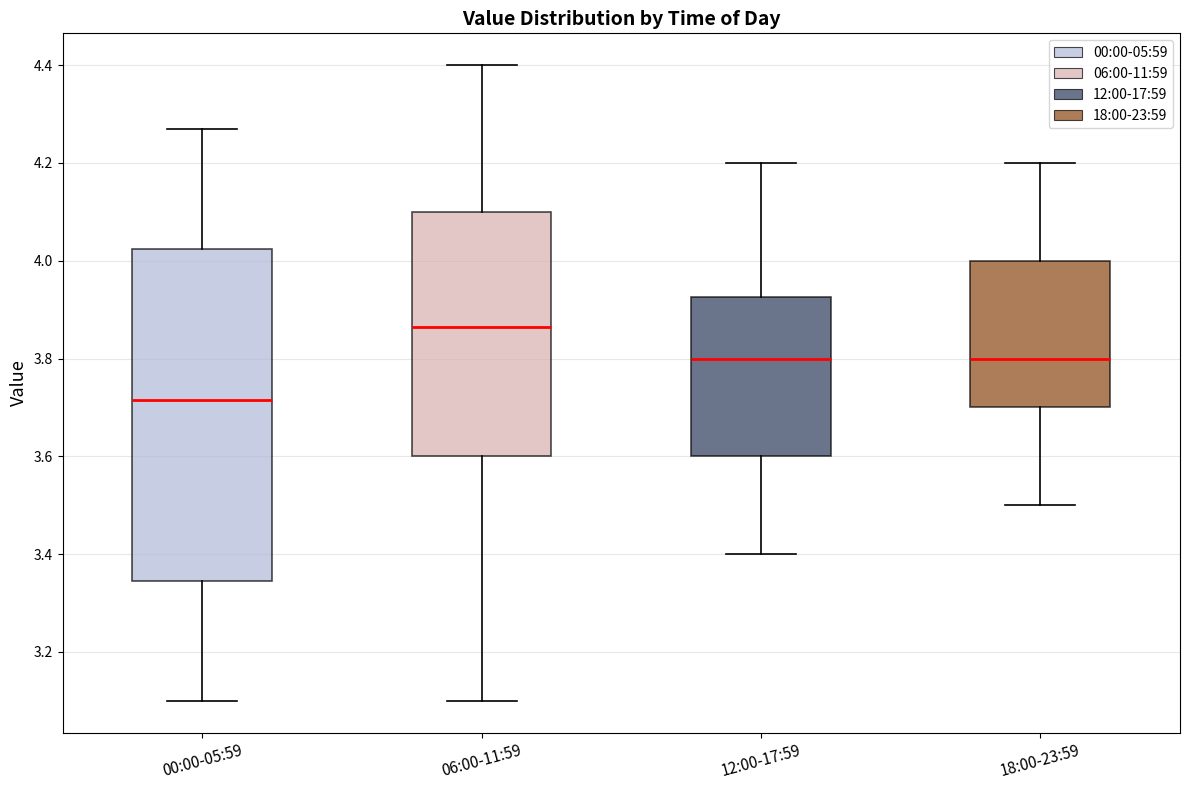

Comparing the boxes themselves (not the whiskers), which one is the tallest?

00:00-05:59